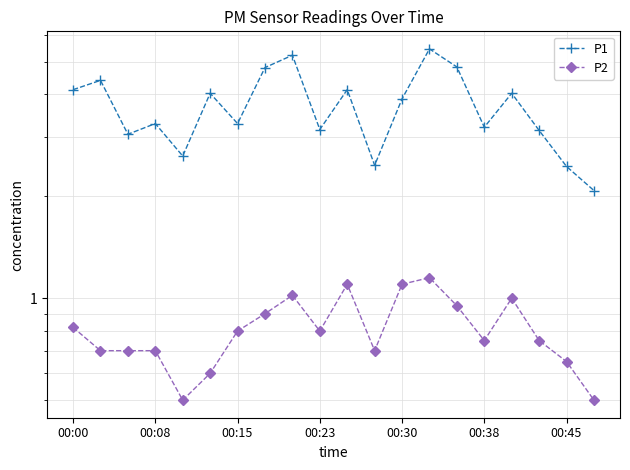

At how many categories does at least one series exceed 4?

9